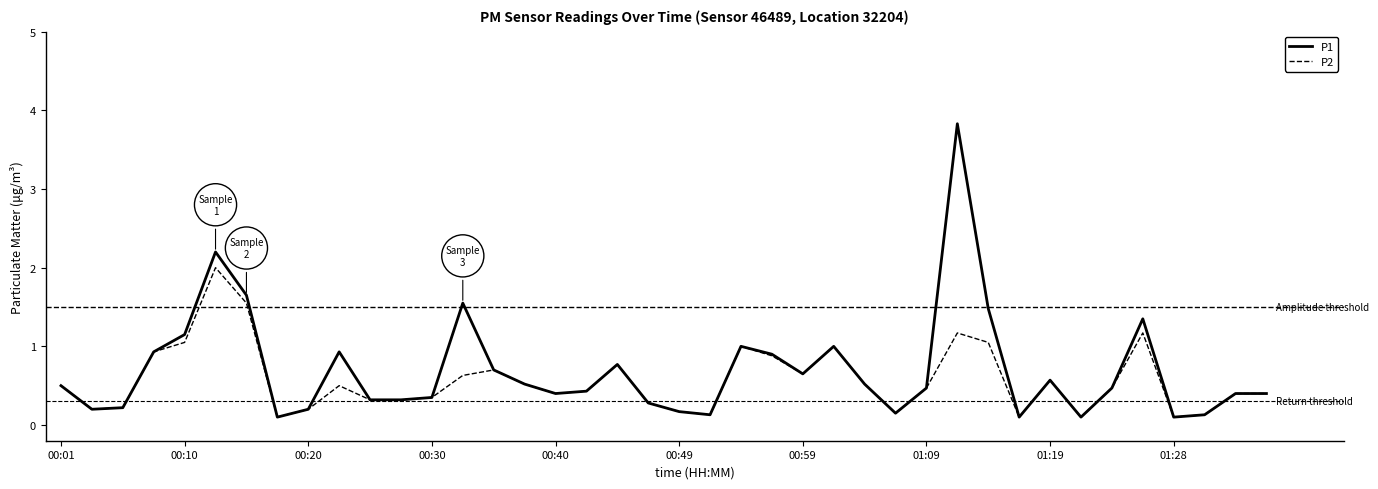

Rank the series by their maximum value, from highest to lowest.

P1, P2